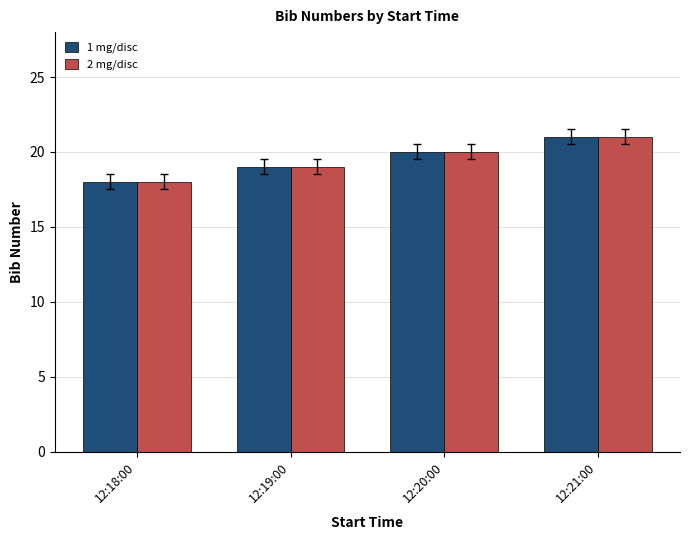

How many distinct data groups are displayed?

2